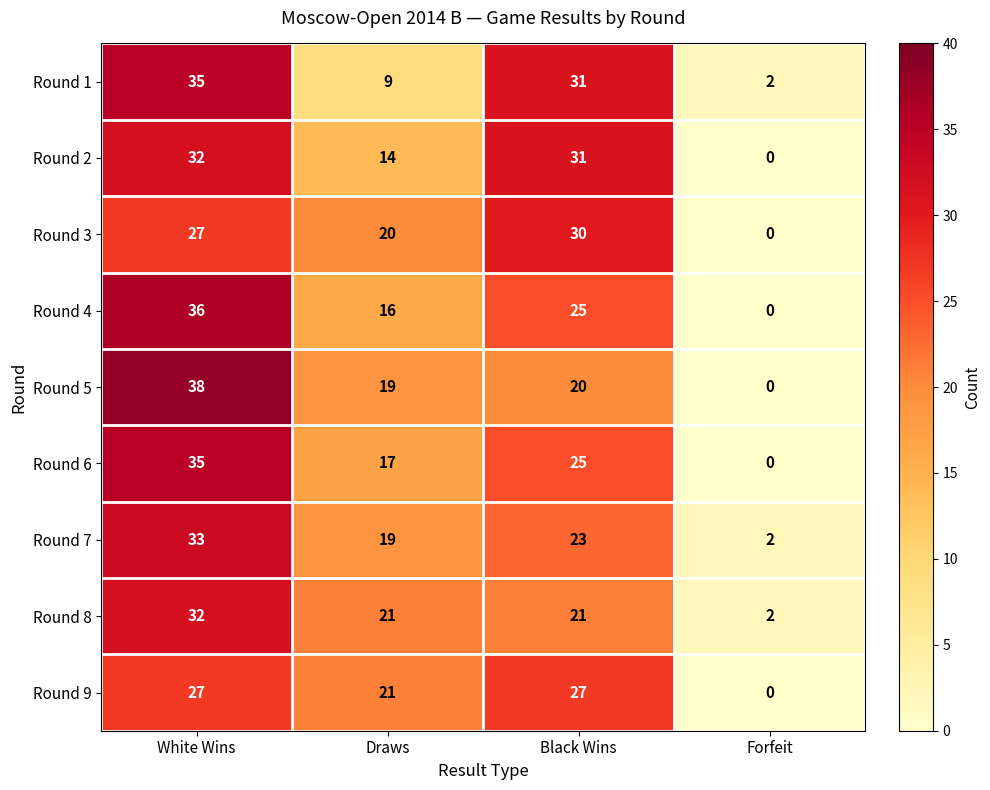

List the labels in order of Round 5 value, largest first.

White Wins, Black Wins, Draws, Forfeit